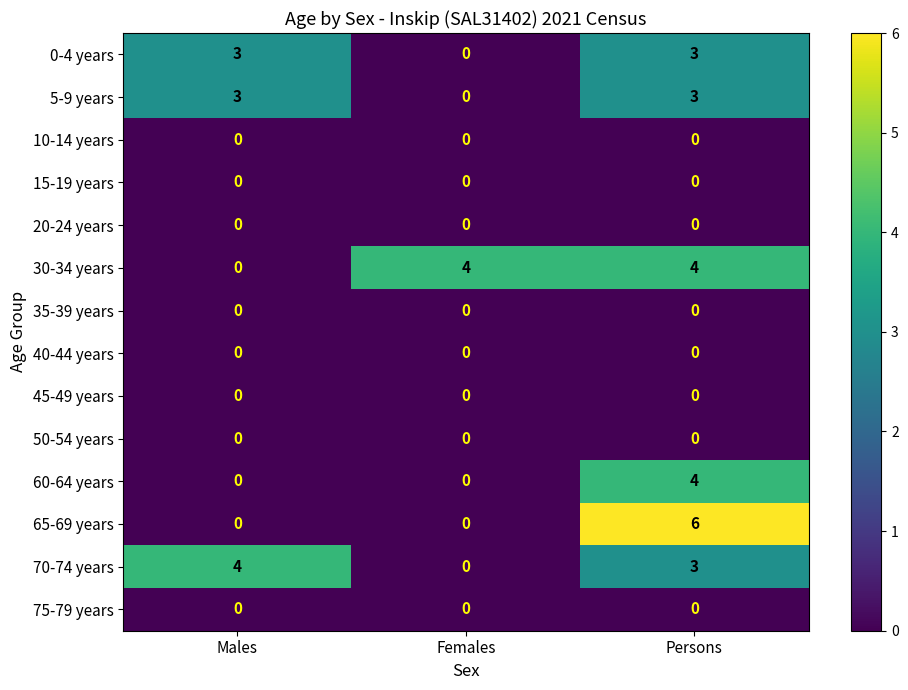

Which category has the highest value across all series?

Persons